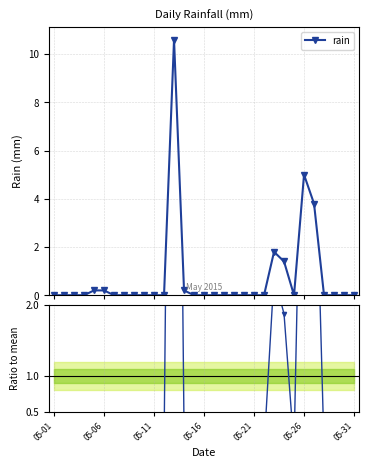

Rank the series by their maximum value, from lowest to highest.

rain, Ratio to mean